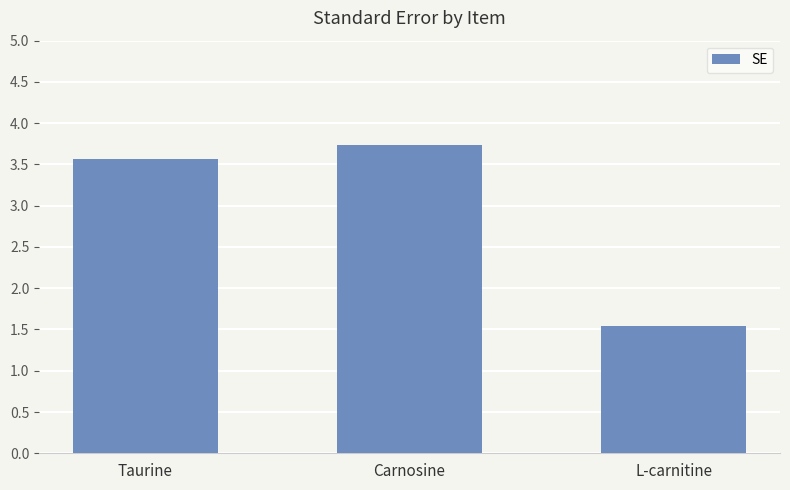

Between Taurine and L-carnitine, which is larger?

Taurine